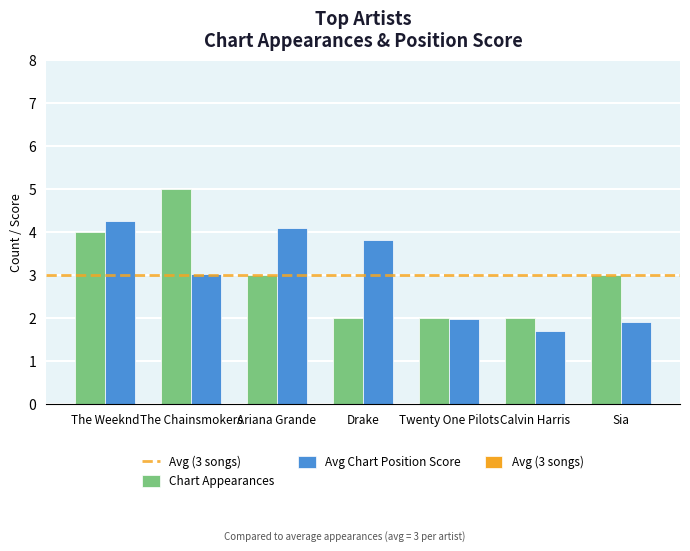

Is it true that Chart Appearances equals 4.0 at The Weeknd?

True